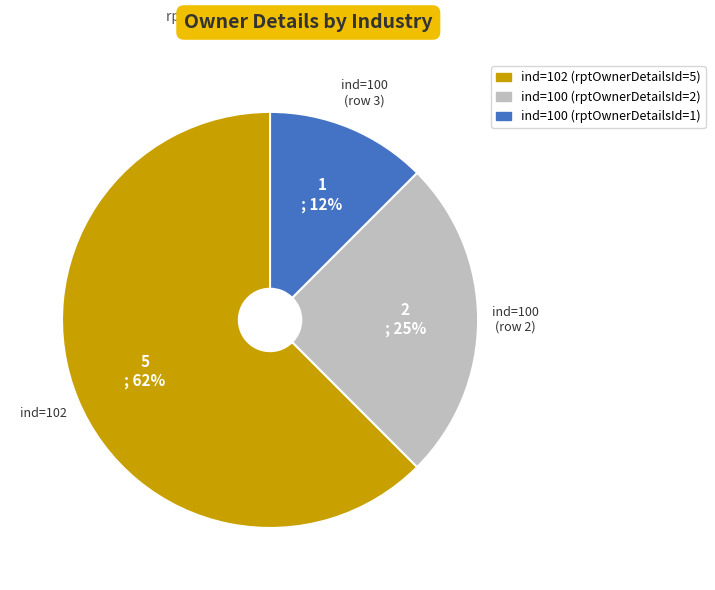

What is the majority slice?

ind=102 (rptOwnerDetailsId=5)